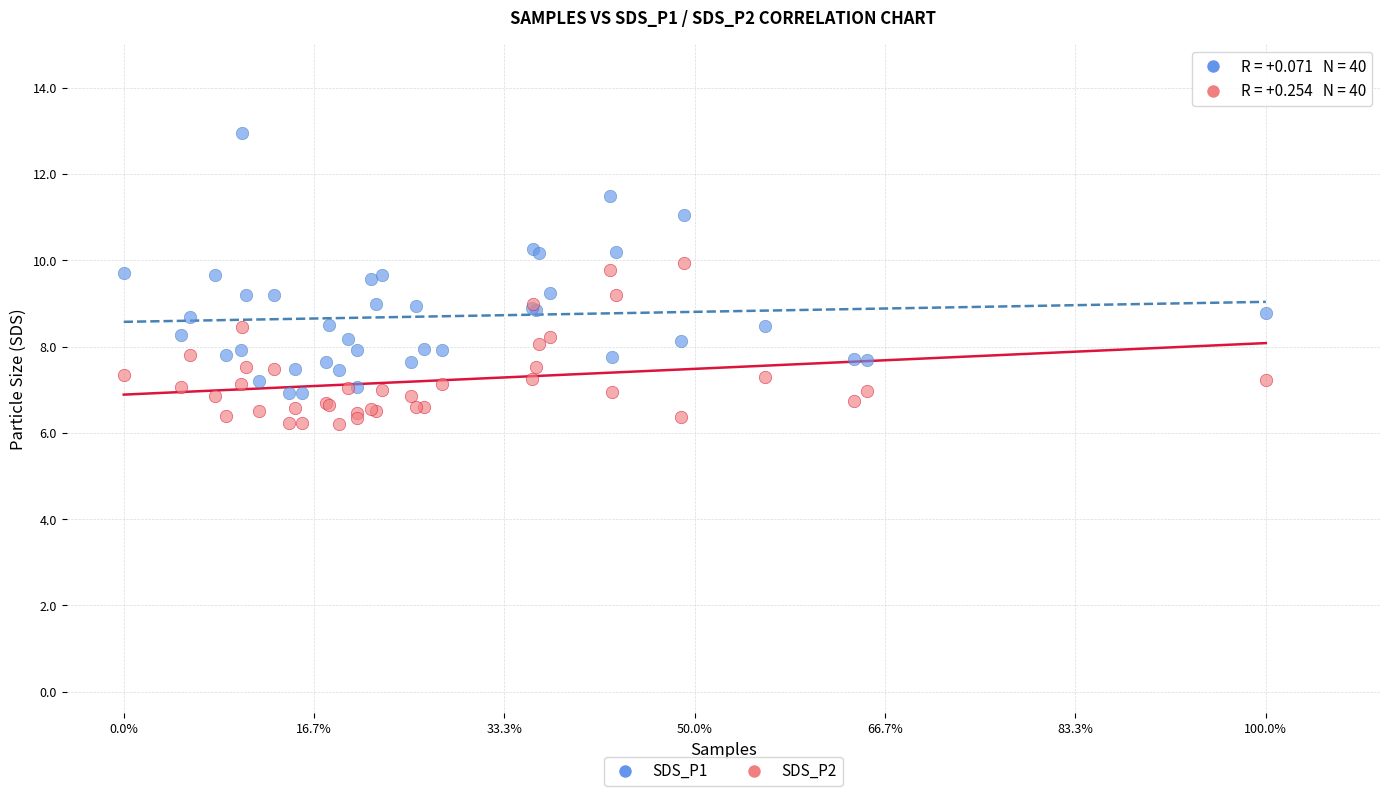

Which series has the widest spread of Y values?

SDS_P1